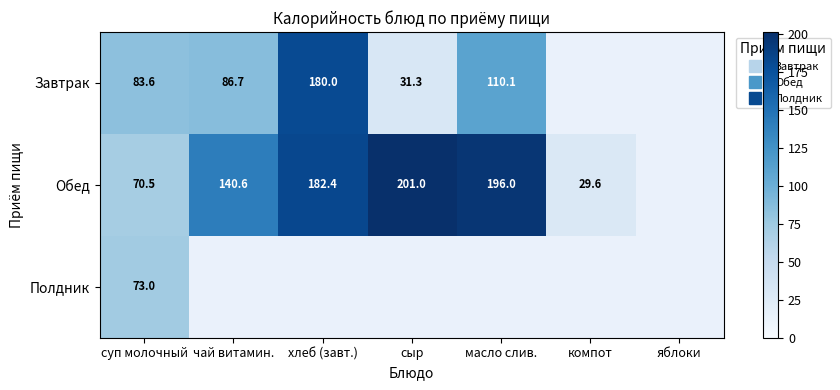

At which label is Обед closest to 115?

чай витамин.